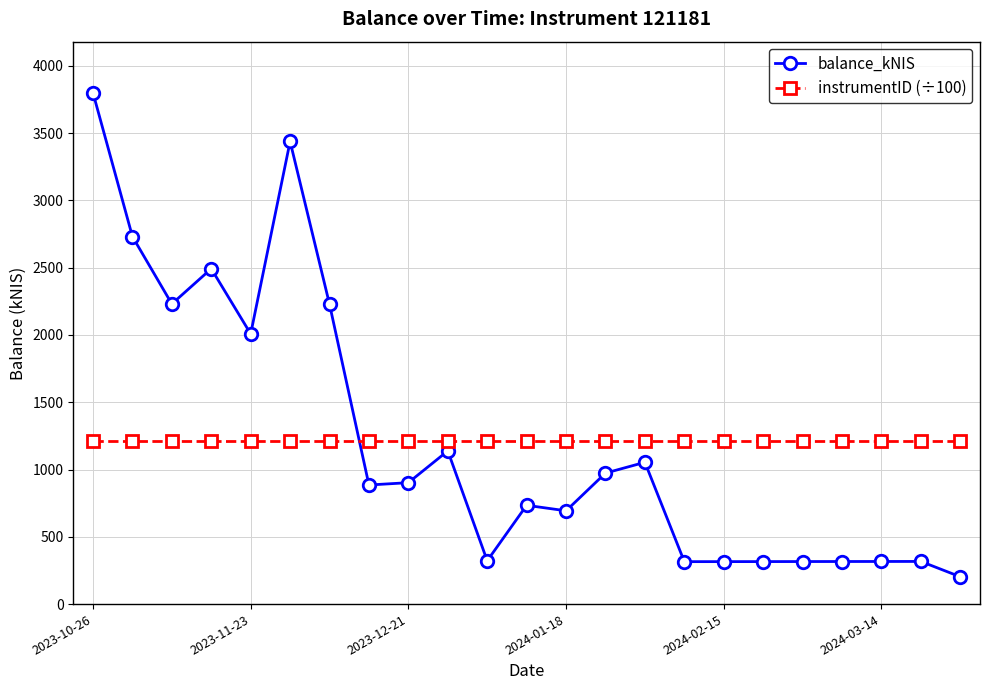

In balance_kNIS, how many points are higher than both neighbors (excluding endpoints)?

6